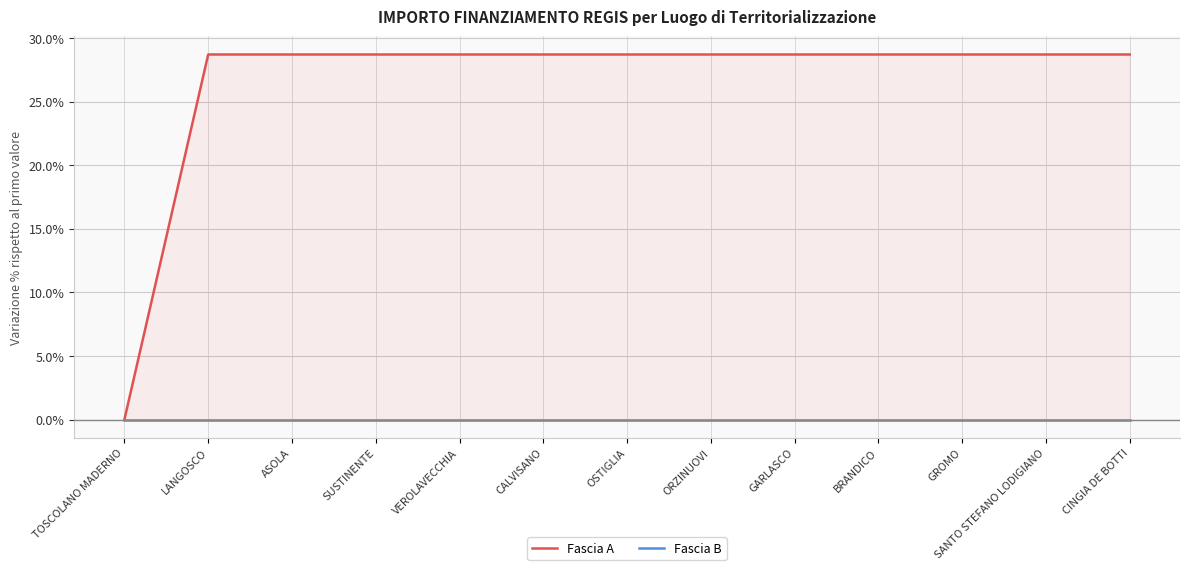

Which series changed the most between LANGOSCO and BRANDICO?

Fascia A